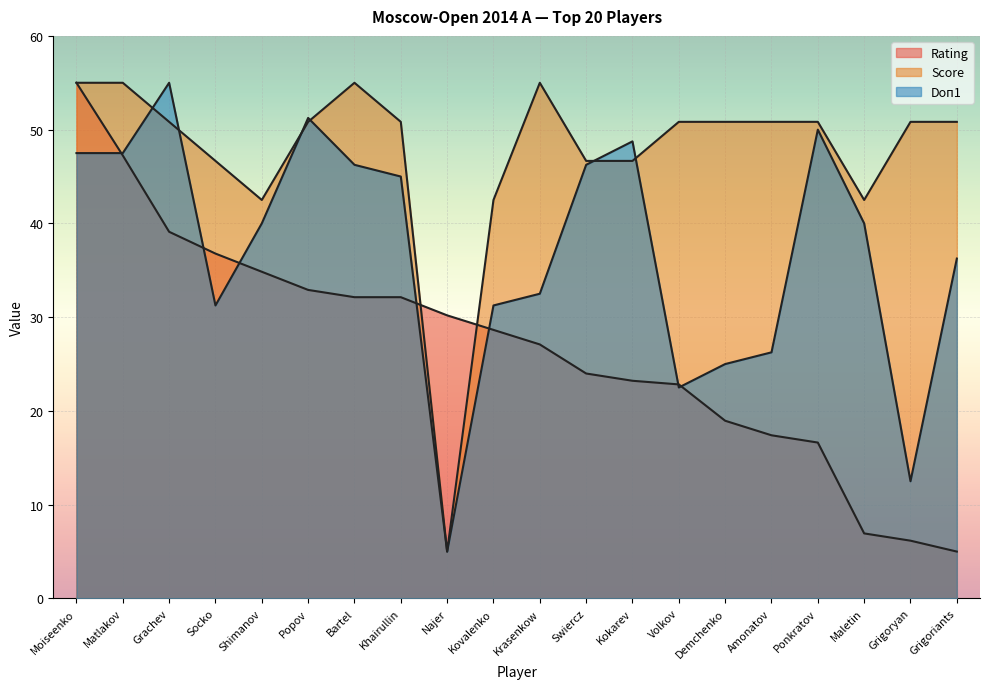

Read the Doп1 value at Shimanov.

40.0